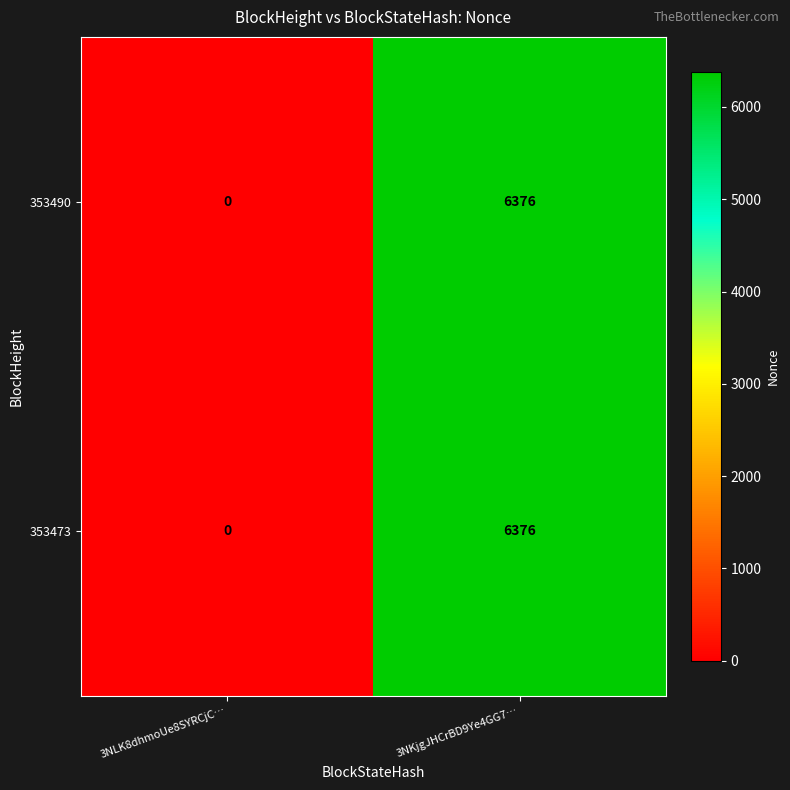

Where is 353490 nearest to the value 3188?

3NLK8dhmoUe8SYRCjC…